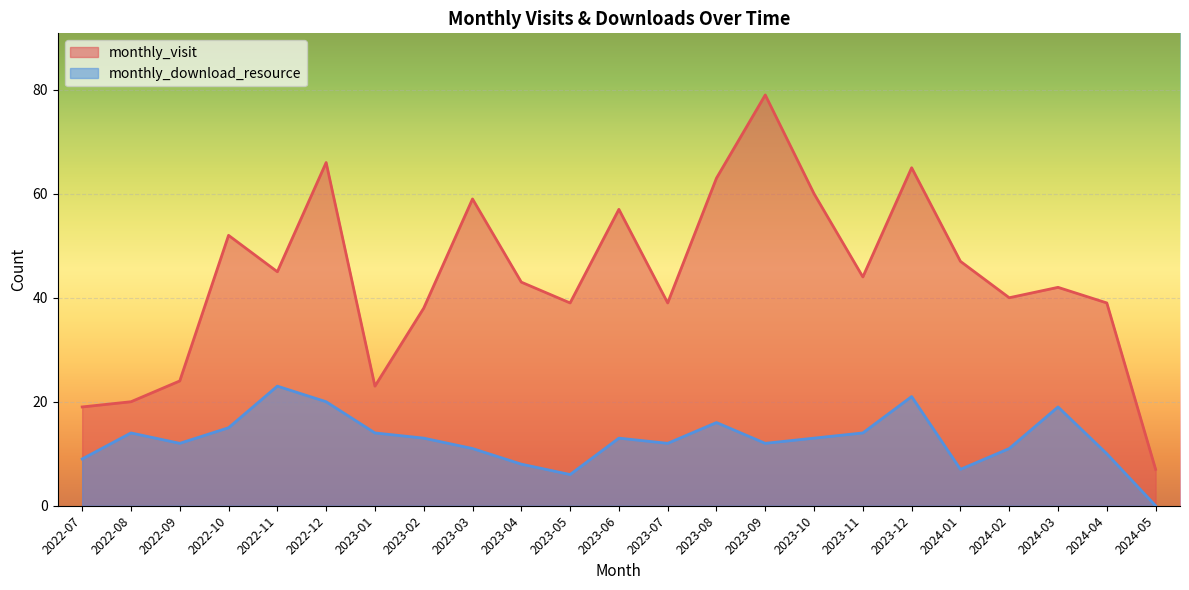

Reading left to right, transcribe all the data shown in this chart.

monthly_visit: 2022-07=19	2022-08=20	2022-09=24	2022-10=52	2022-11=45	2022-12=66	2023-01=23	2023-02=38	2023-03=59	2023-04=43	2023-05=39	2023-06=57	2023-07=39	2023-08=63	2023-09=79	2023-10=60	2023-11=44	2023-12=65	2024-01=47	2024-02=40	2024-03=42	2024-04=39	2024-05=7
monthly_download_resource: 2022-07=9	2022-08=14	2022-09=12	2022-10=15	2022-11=23	2022-12=20	2023-01=14	2023-02=13	2023-03=11	2023-04=8	2023-05=6	2023-06=13	2023-07=12	2023-08=16	2023-09=12	2023-10=13	2023-11=14	2023-12=21	2024-01=7	2024-02=11	2024-03=19	2024-04=10	2024-05=0